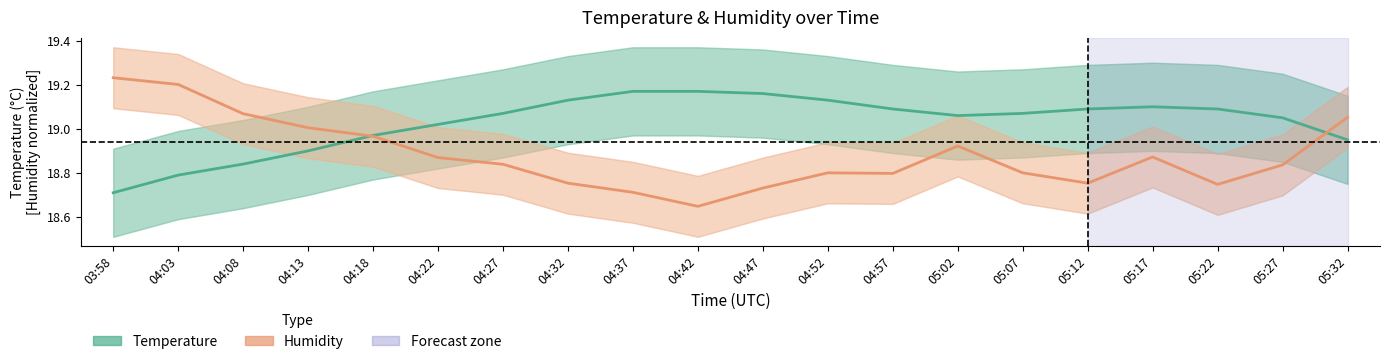

What is the sum of all Temperature (°C) values?

380.6